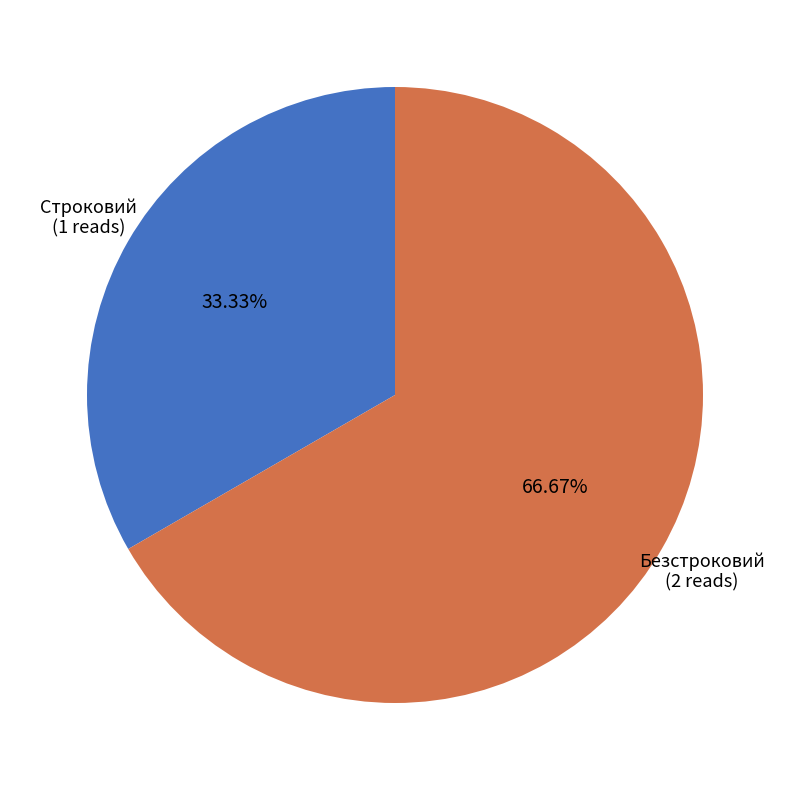

Rank the categories by value from lowest to highest.

Строковий, Безстроковий